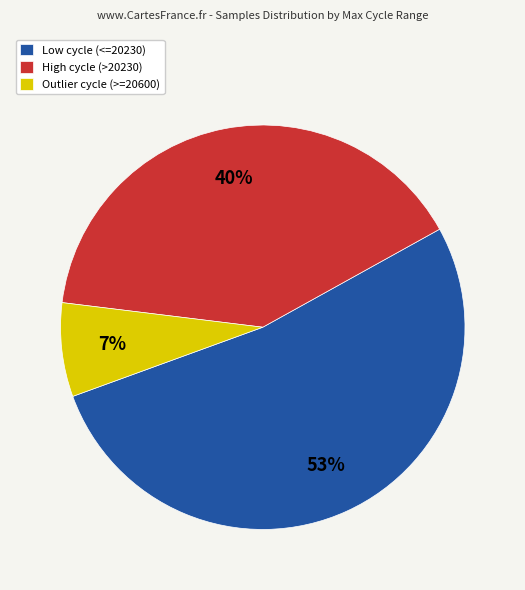

The High cycle (>20230) slice represents 32% of the pie. True or false?

False